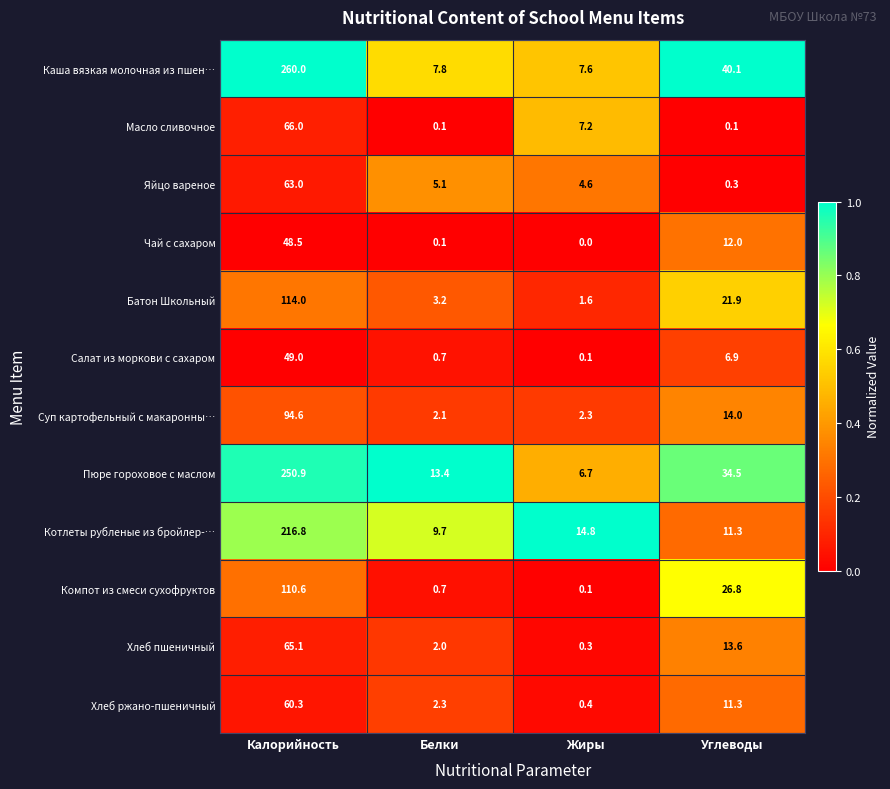

At which category is the sum across all series the highest?

Калорийность